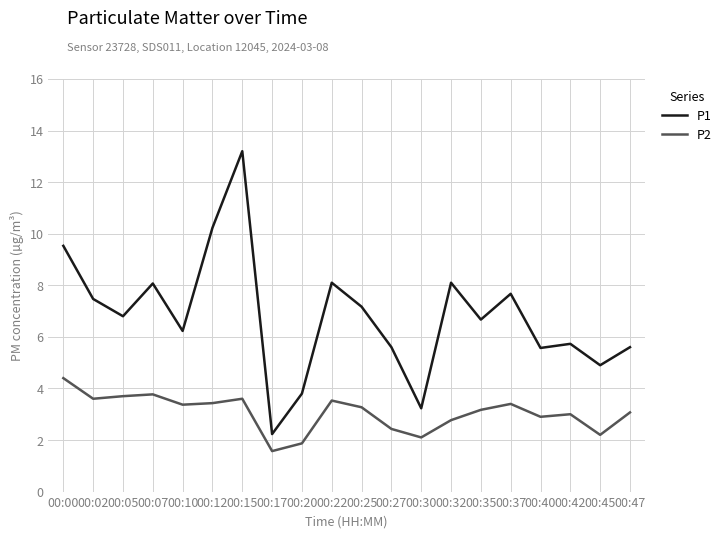

What is the difference between the maximum and minimum values in the P2 series?

2.8